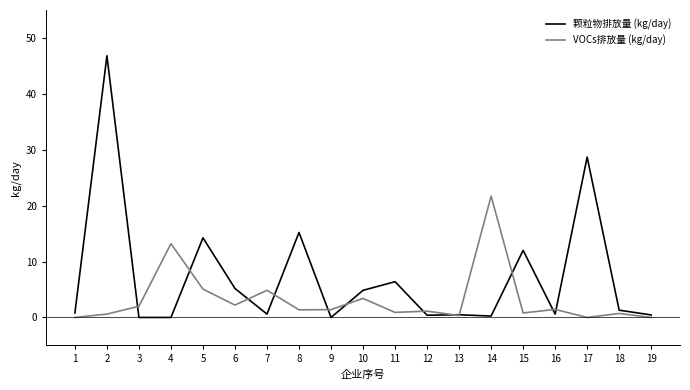

Between 2 and 4, which series saw the biggest shift?

颗粒物排放量 (kg/day)